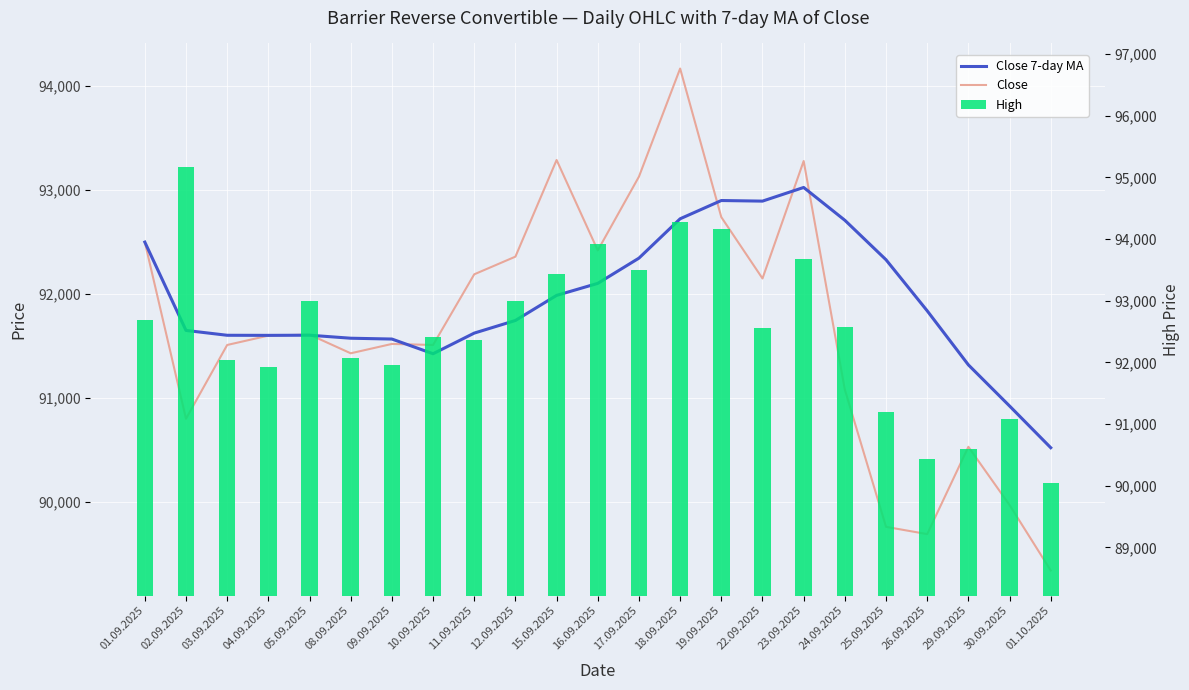

Reading left to right, list all the values displayed in this chart.

Close: 92500.0	90800.0	91510.0	91600.0	91610.0	91430.0	91520.0	91510.0	92190.0	92360.0	93290.0	92420.0	93130.0	94170.0	92740.0	92150.0	93280.0	91080.0	89760.0	89690.0	90530.0	89970.0	89340.0
Close 7-day MA: 92500.0	91650.0	91603.3	91602.5	91604.0	91575.0	91567.1	91425.7	91624.3	91745.7	91987.1	92102.9	92345.7	92724.3	92900.0	92894.3	93025.7	92710.0	92330.0	91838.6	91318.6	90922.9	90521.4
High: 92680.0	95170.0	92040.0	91930.0	92990.0	92070.0	91950.0	92410.0	92370.0	93000.0	93440.0	93920.0	93500.0	94270.0	94170.0	92560.0	93670.0	92570.0	91190.0	90440.0	90590.0	91080.0	90050.0